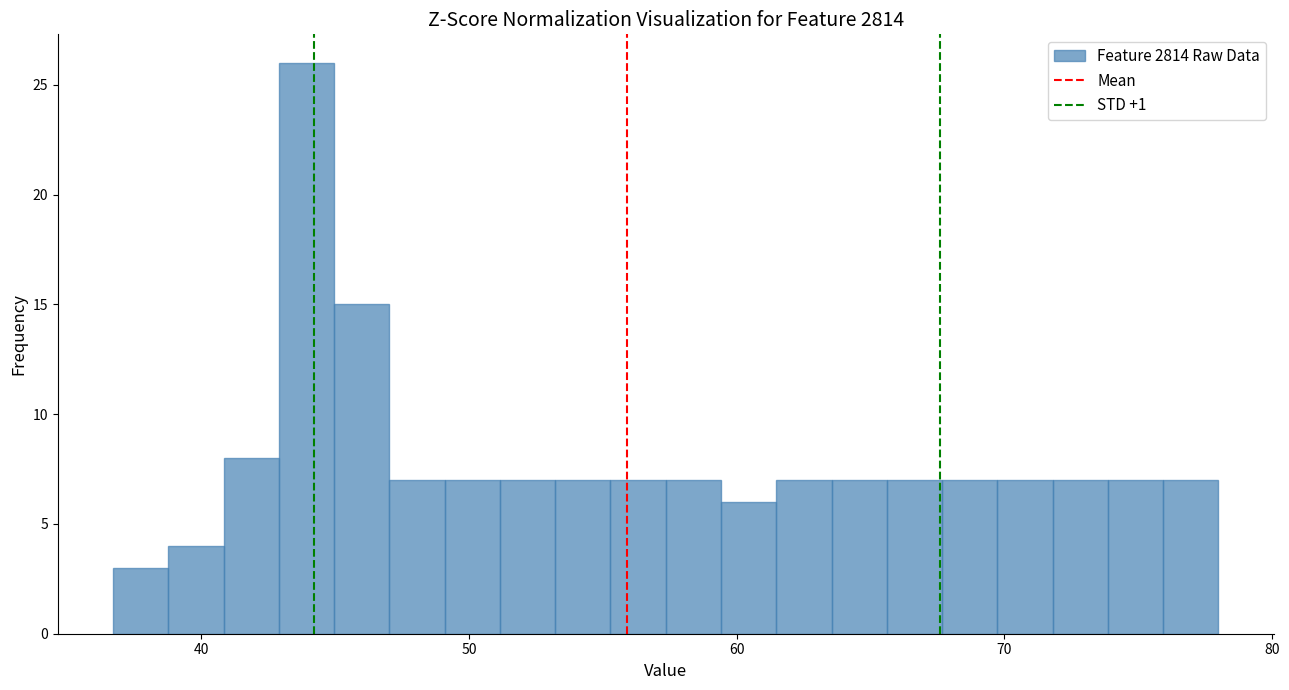

Read against the x-axis, roughly where is the centre of the tallest bar?

44